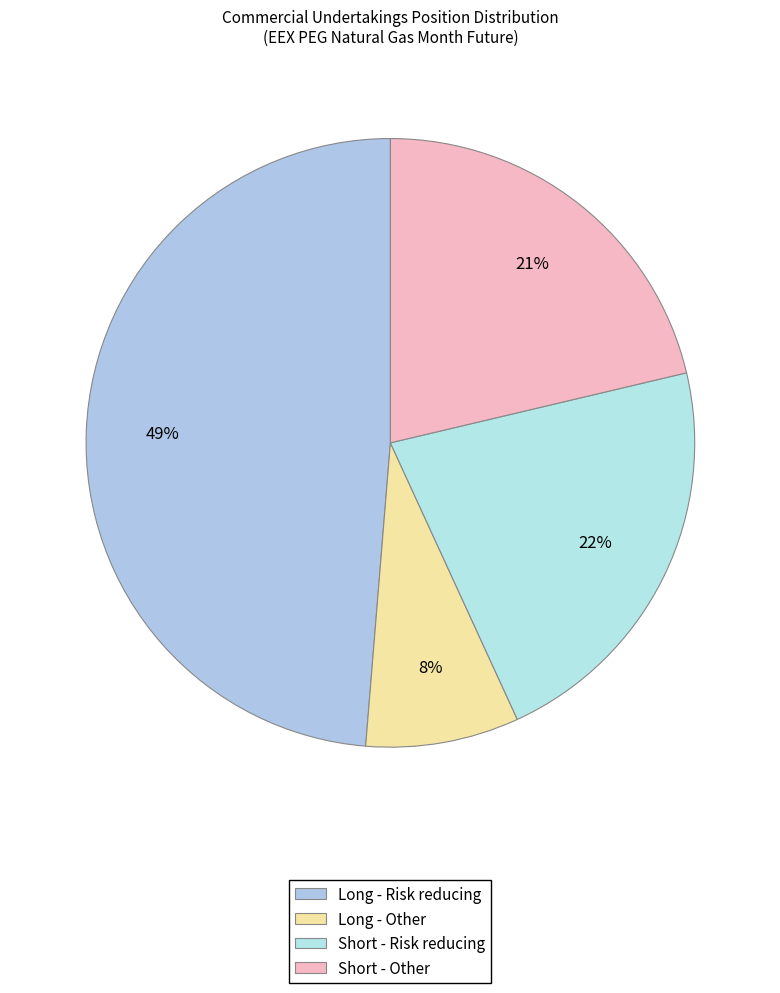

How many segments does this pie chart have?

4